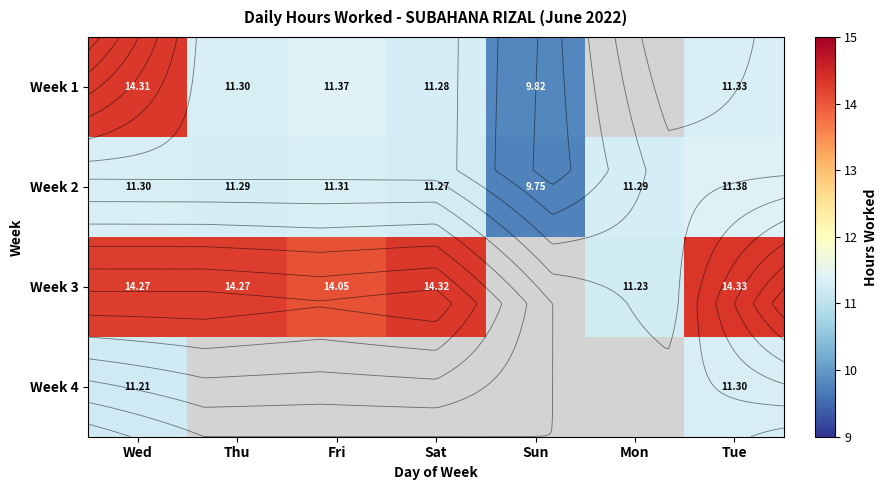

At how many categories does at least one series exceed 4?

7